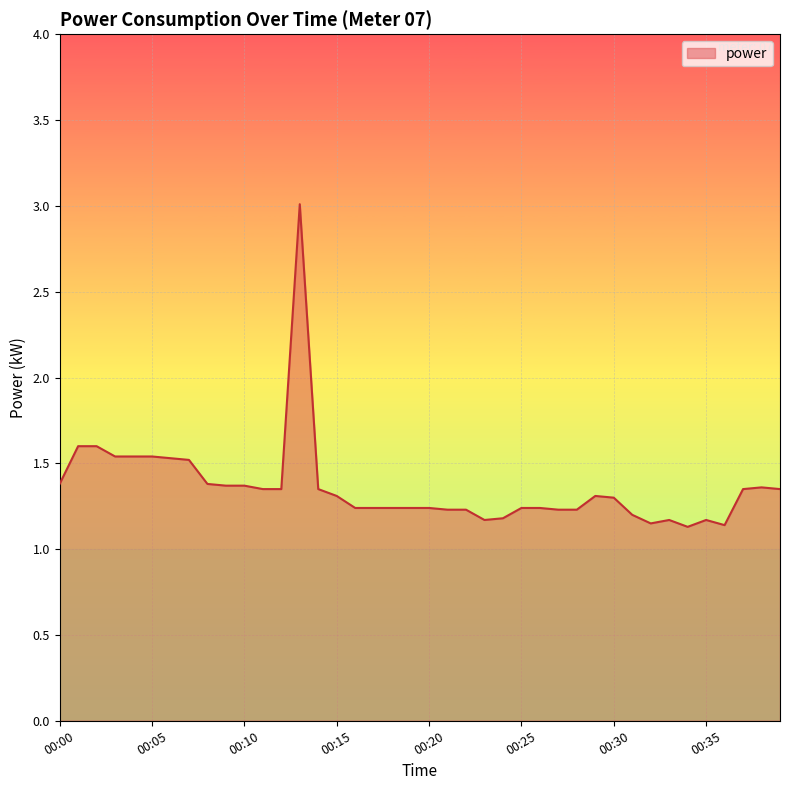

How many lines are shown in the chart?

1